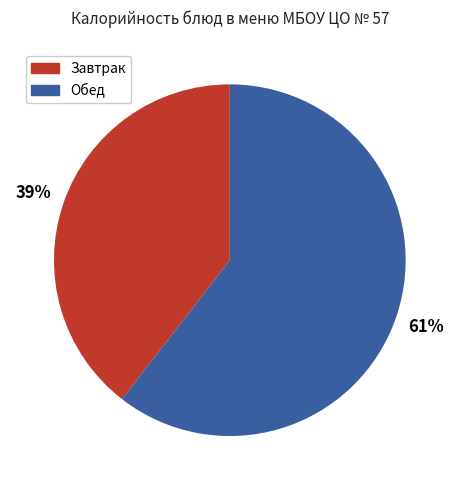

To the nearest percent, what is the average slice percentage?

50%